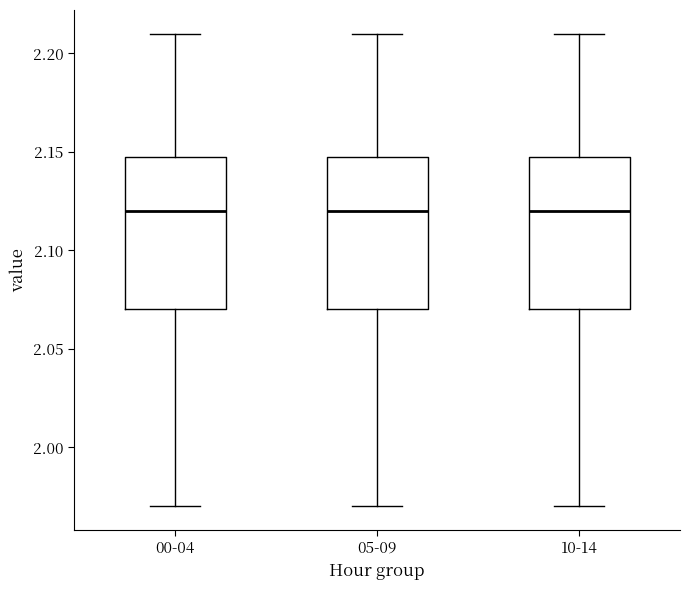

Where is the upper edge of the box for 10-14 on the y-axis? The values are not printed on the chart, so give them approximately, as read against the axis.

2.15